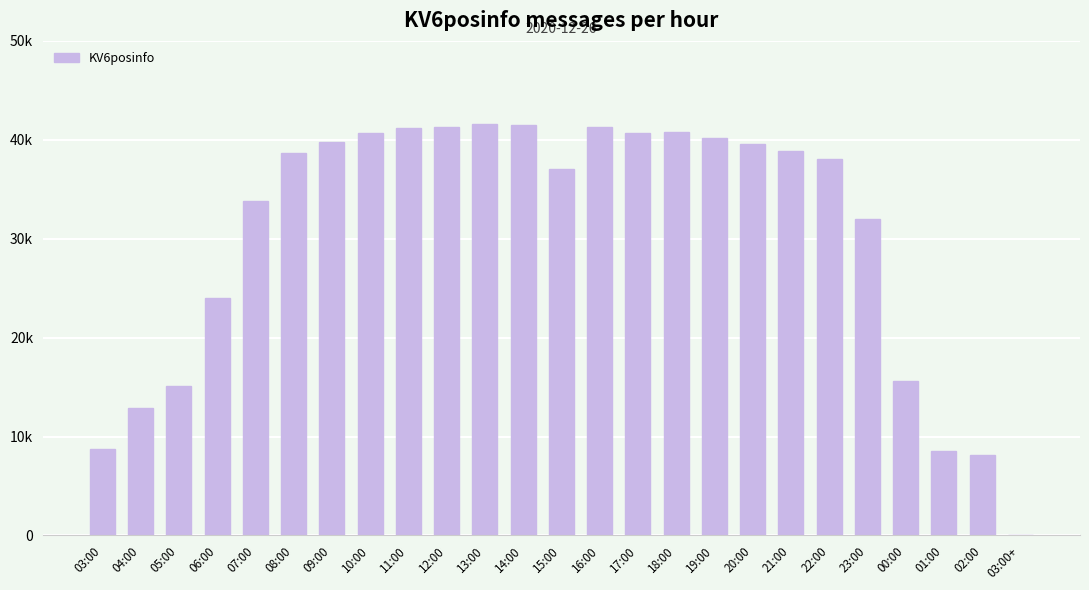

What is the average value?

30411